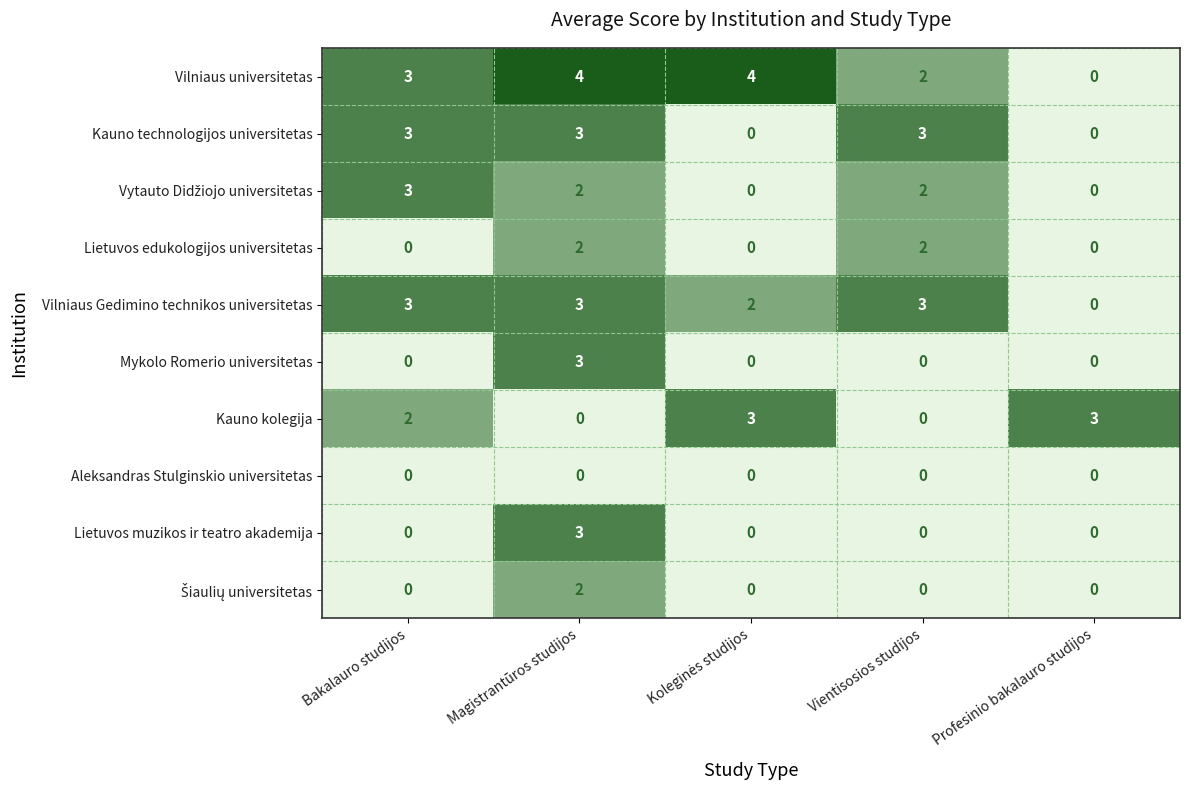

Which series has the largest total across all categories?

Vilniaus universitetas